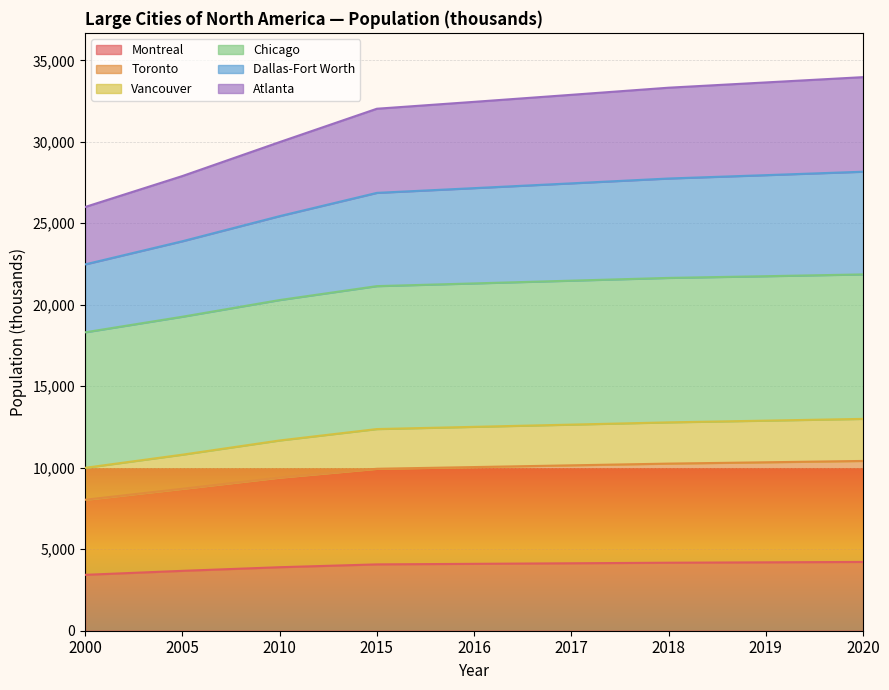

Which category has the highest value across all series?

2020